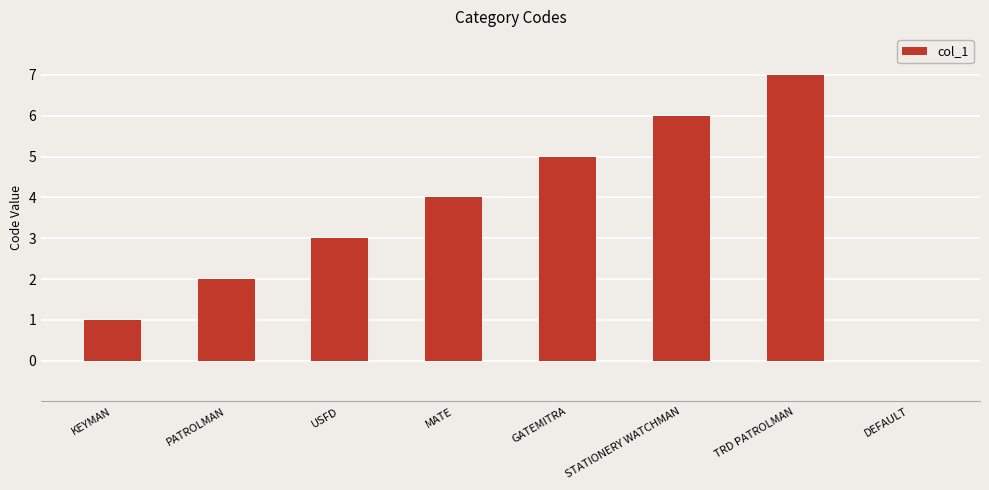

What is the change in value from STATIONERY WATCHMAN to DEFAULT?

-6